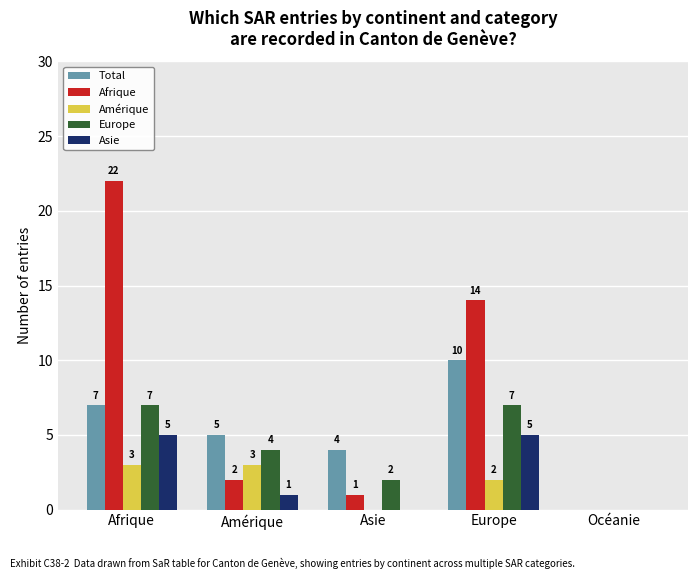

At which label does Afrique first exceed 2?

Afrique